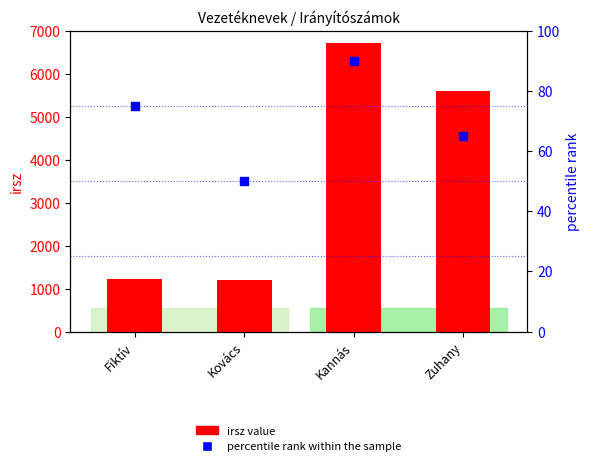

Which series reaches the maximum Y coordinate?

irsz value